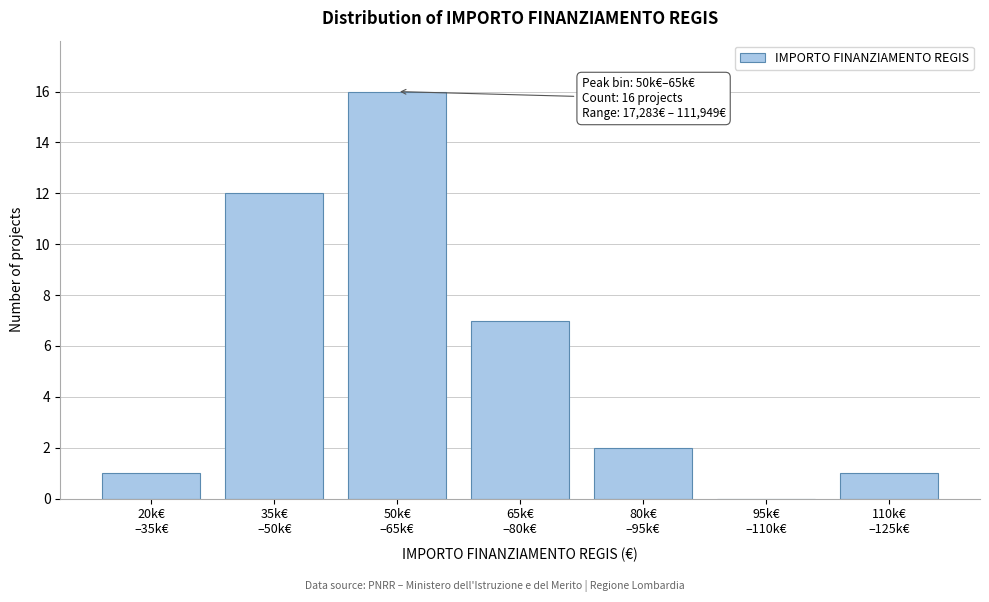

What is the maximum value shown in the chart?

16